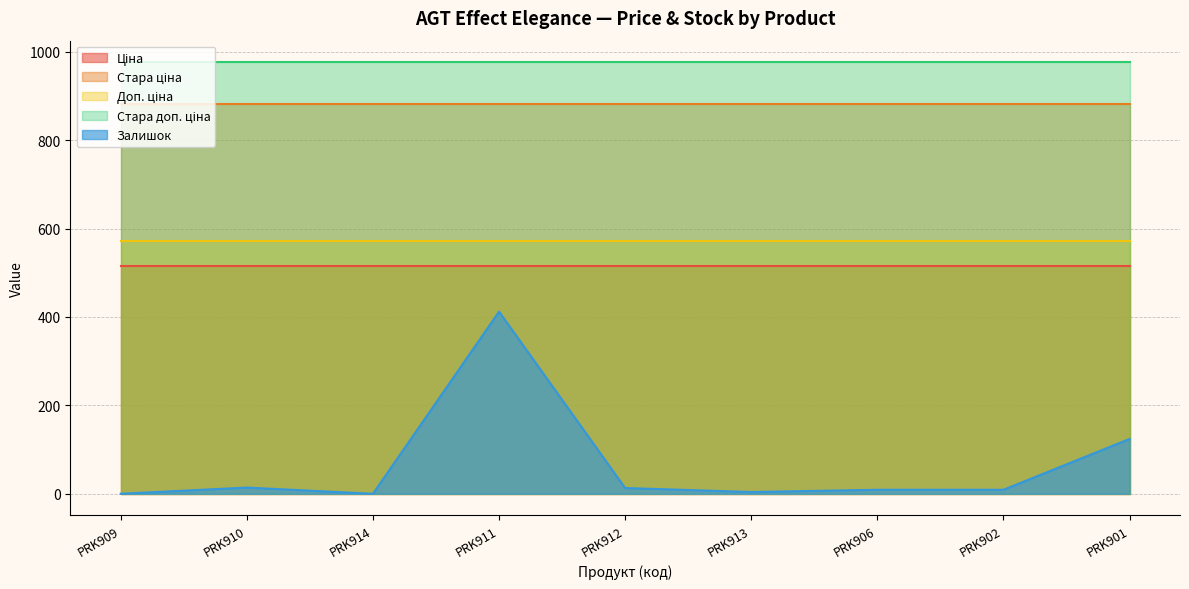

In Залишок, how many points are higher than both neighbors (excluding endpoints)?

2